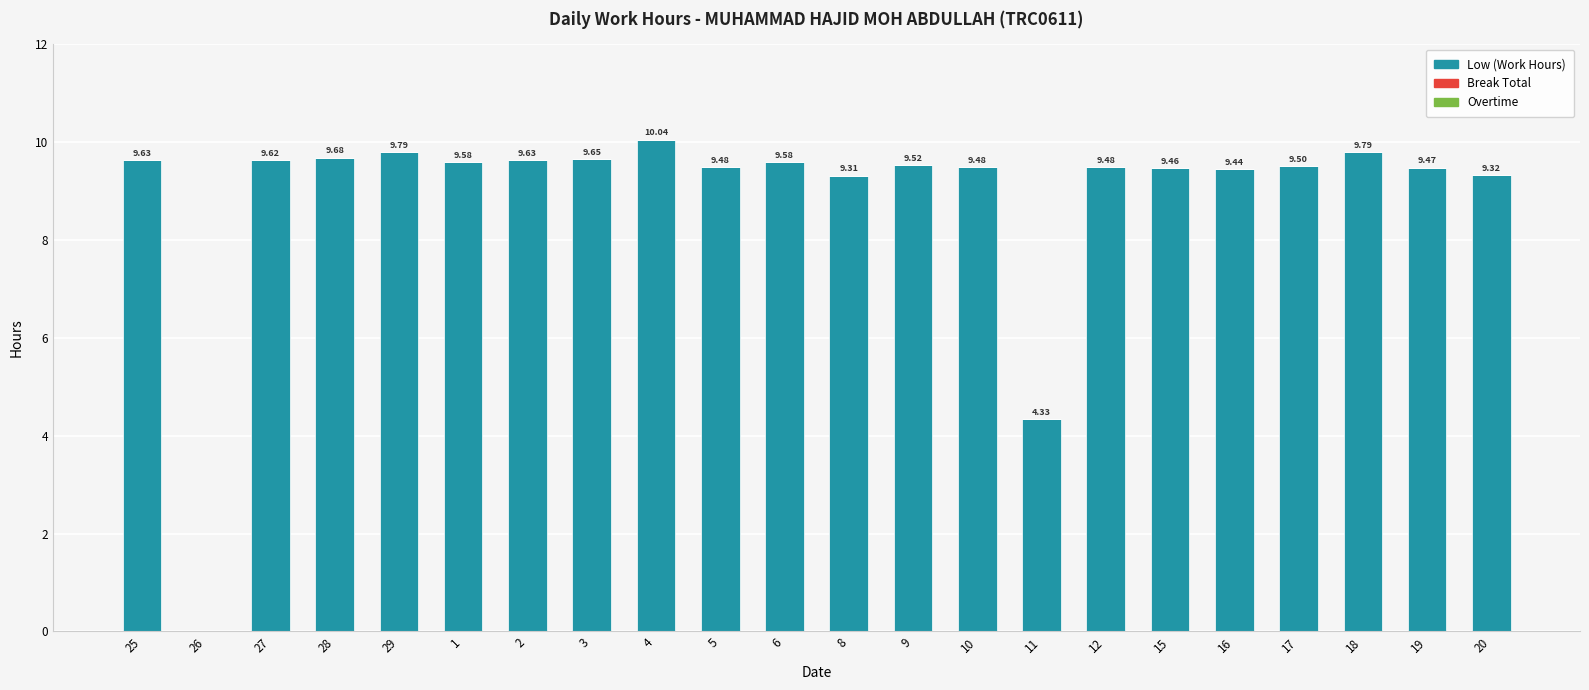

Between 5 and 11, which is larger?

5